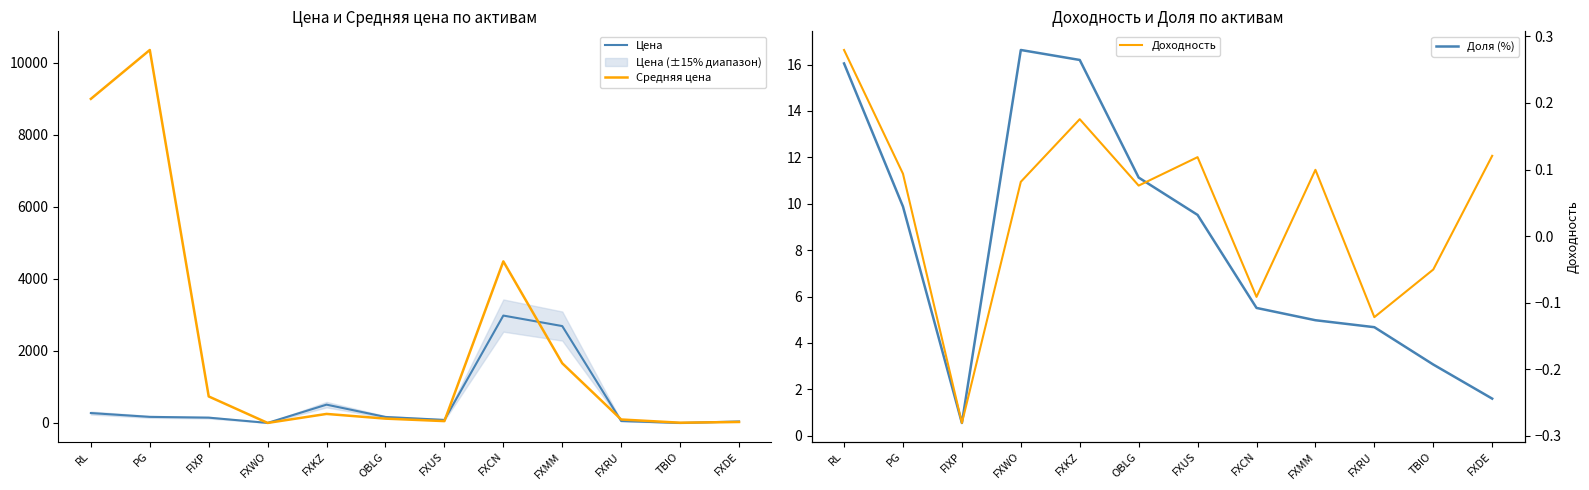

Reading left to right, extract all data points from this chart.

Цена: 275.9	169.9	148.5	2.5	509.3	167.2	85.8	2981.8	2690.3	55.0	0.1	43.2
Средняя цена: 8996.3	10353.4	736.5	1.8	251.6	121.2	52.4	4485.6	1657.8	97.2	8.2	28.2
Доля (%): 16.1	9.9	0.6	16.6	16.2	11.1	9.5	5.5	5.0	4.7	3.1	1.6
Доходность: 0.3	0.1	-0.3	0.1	0.2	0.1	0.1	-0.1	0.1	-0.1	-0.1	0.1